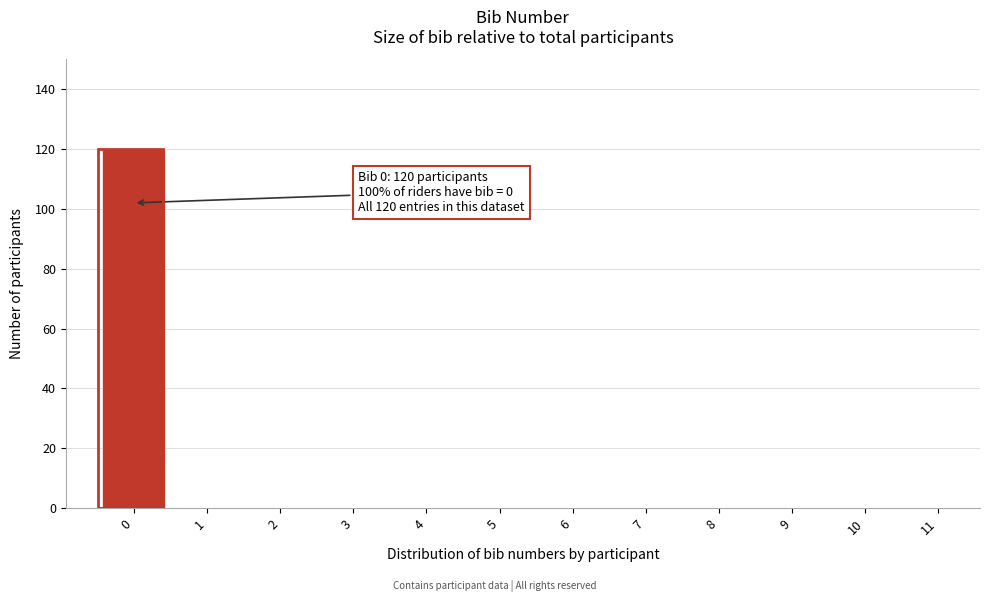

Reading left to right, extract all data points from this chart.

0=120	1=0	2=0	3=0	4=0	5=0	6=0	7=0	8=0	9=0	10=0	11=0